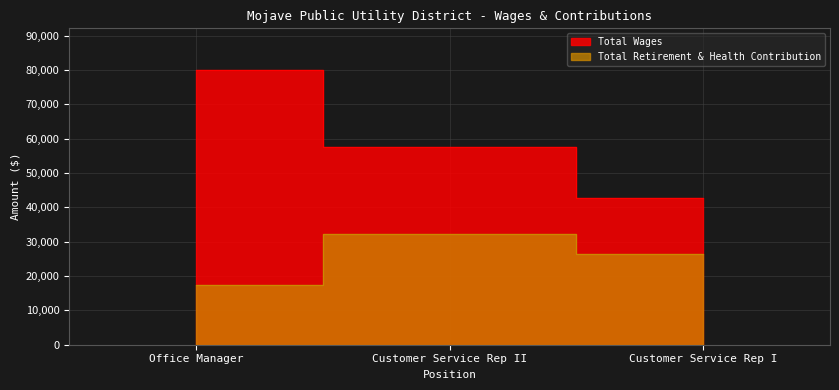

The Total Wages series shows 80135 at Office Manager. True or false?

True